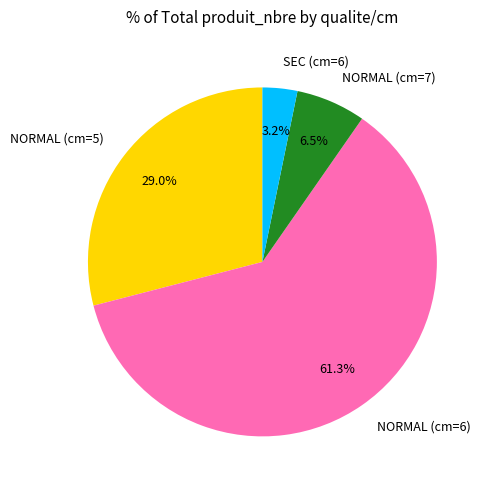

Which category has the biggest portion of the pie?

NORMAL (cm=6)